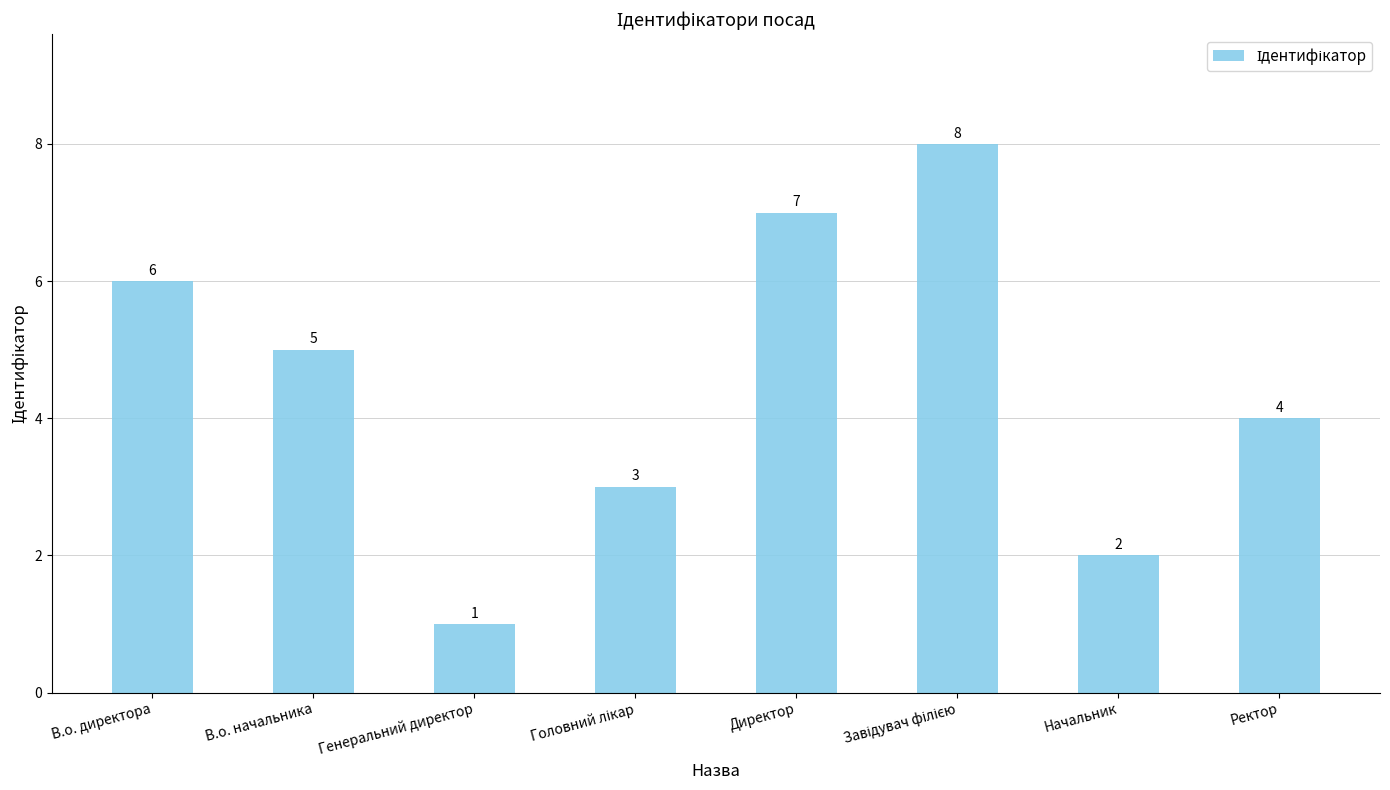

How many values are between 3 and 7?

5